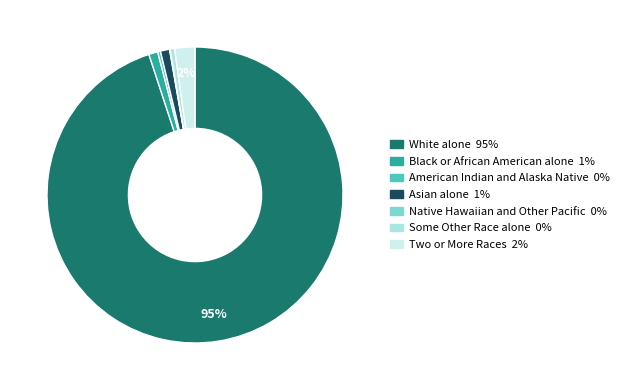

To the nearest percent, what percentage of the pie is Black or African American alone?

1%